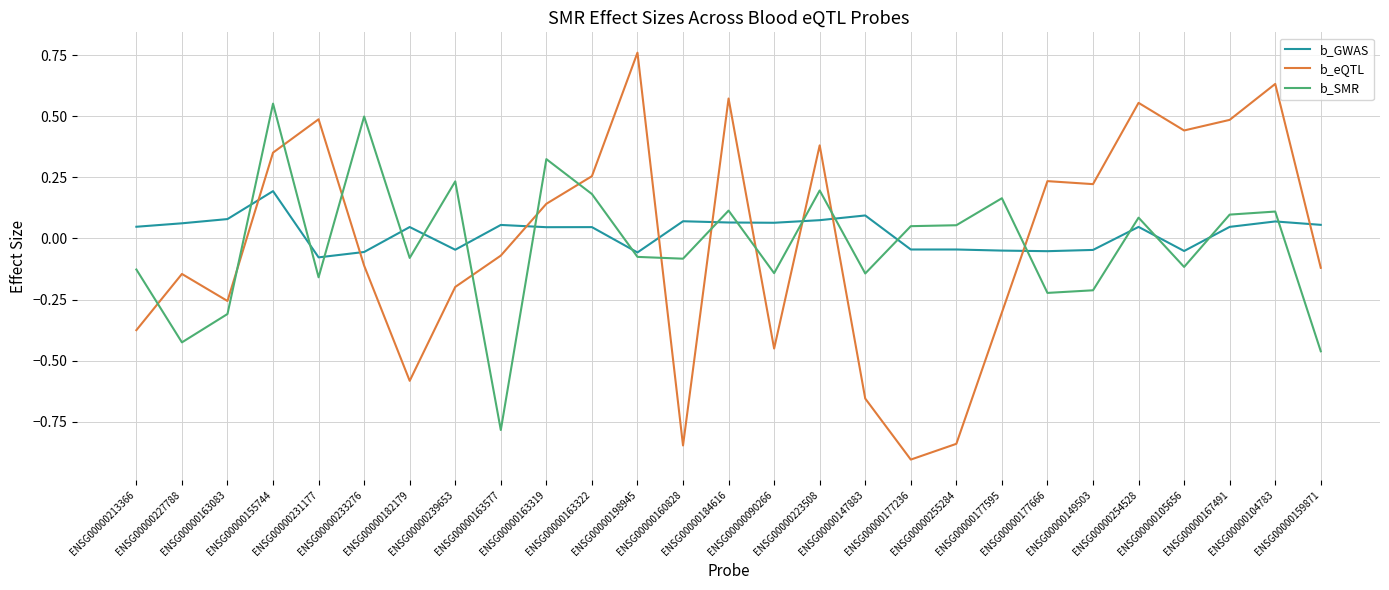

Which series has the largest total across all categories?

b_GWAS